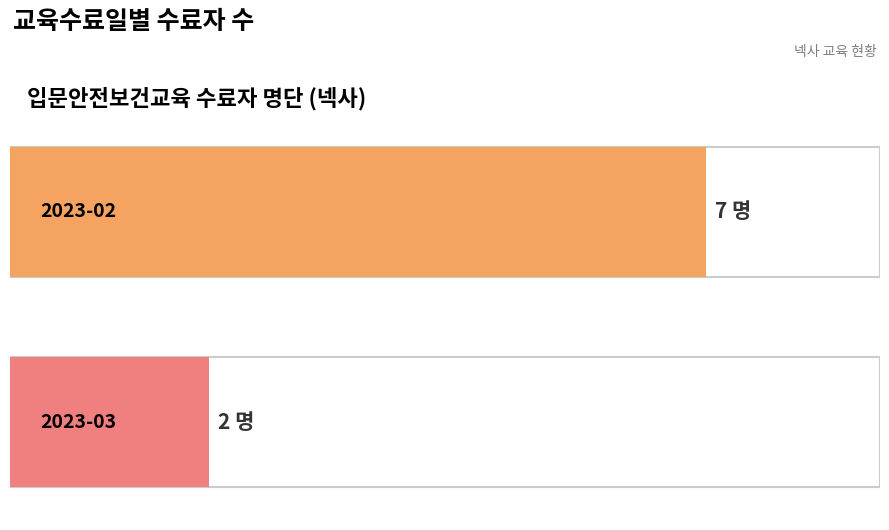

Which category has the lowest value across all series?

2023-03